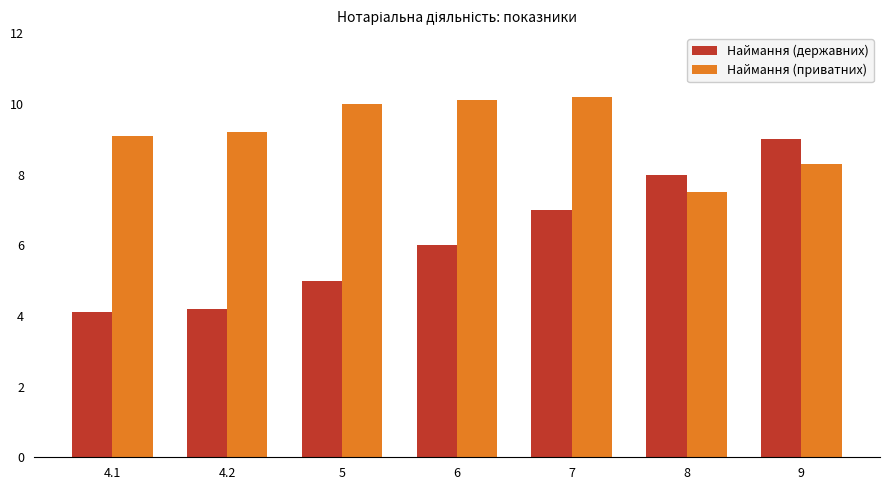

Rank the series by their maximum value, from highest to lowest.

Наймання (приватних), Наймання (державних)